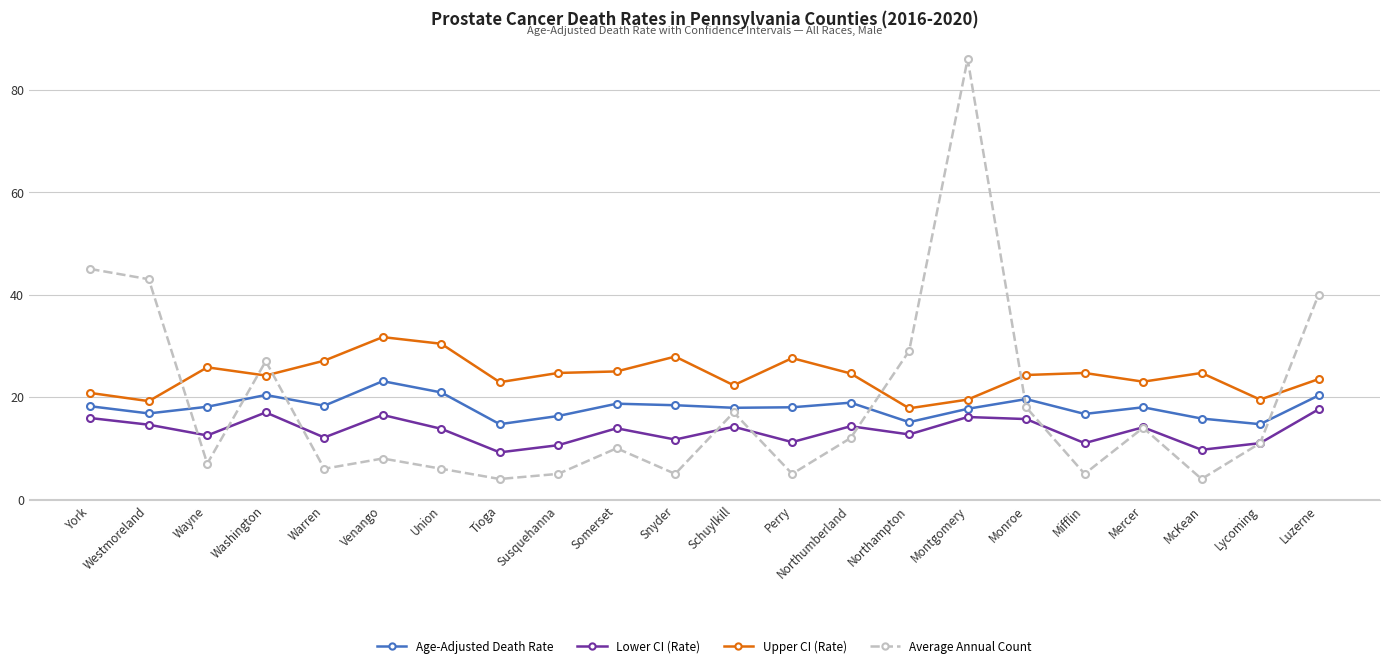

At which label does Average Annual Count first exceed 11?

York